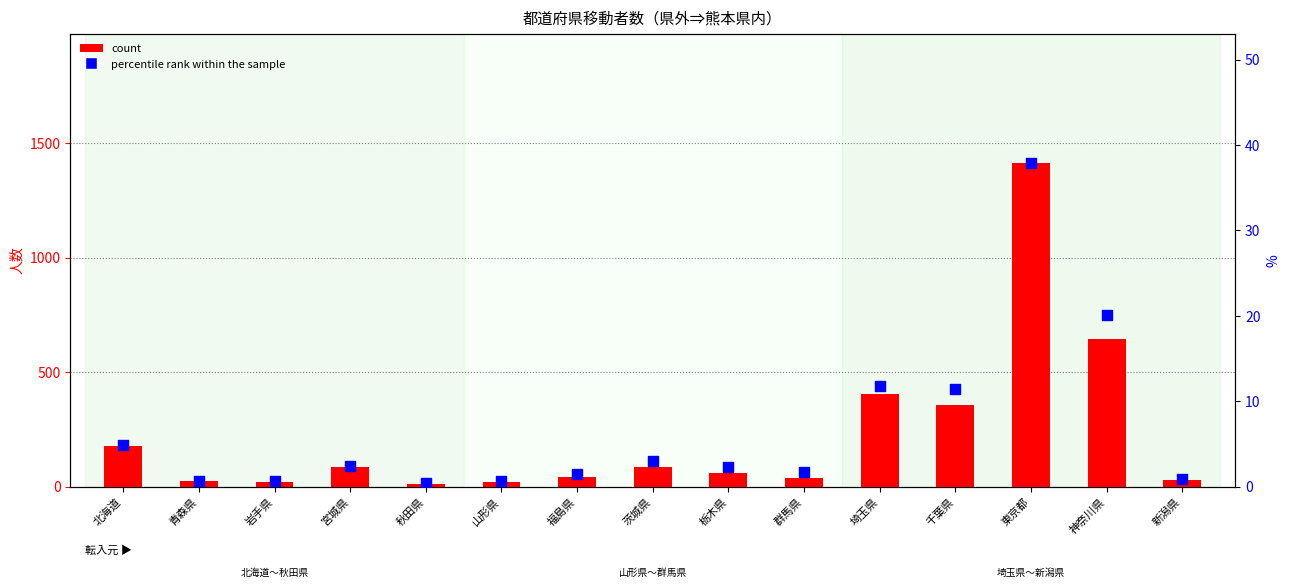

Which series reaches the minimum Y coordinate?

percentile rank within the sample